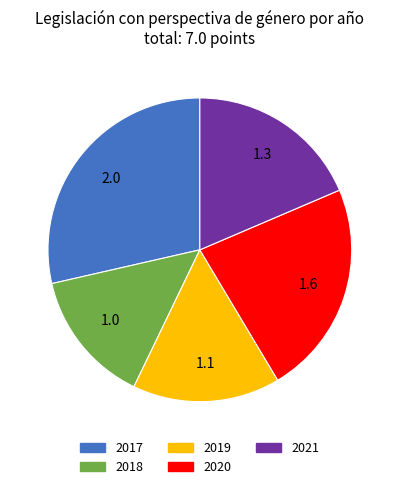

True or false: 2020 accounts for 31% of the total.

False